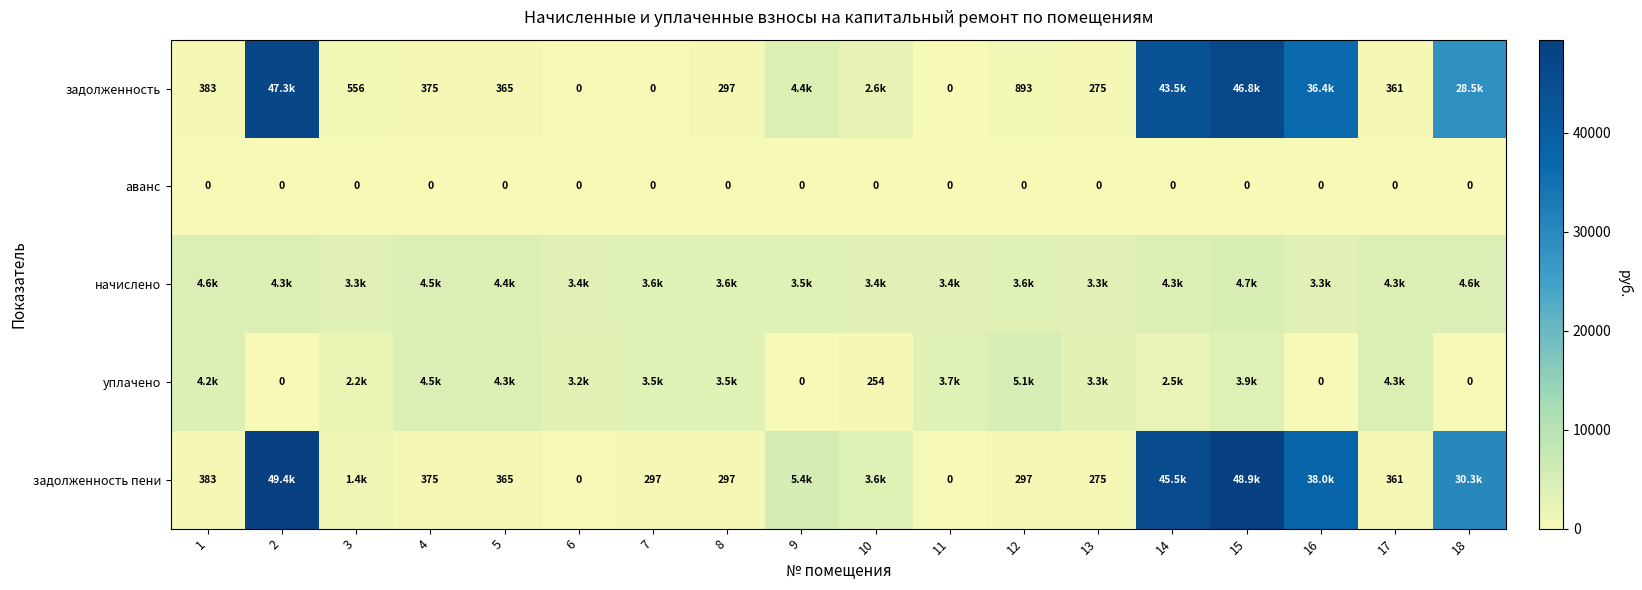

Which series has the widest spread of values?

задолженность пени